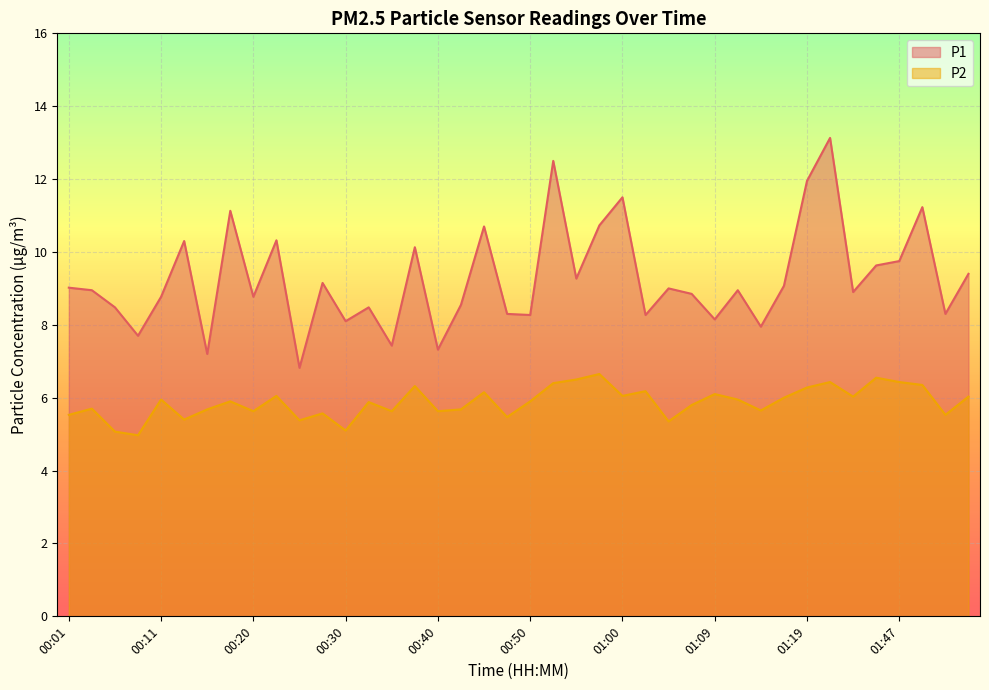

Does the chart display data point markers on the line(s)?

No